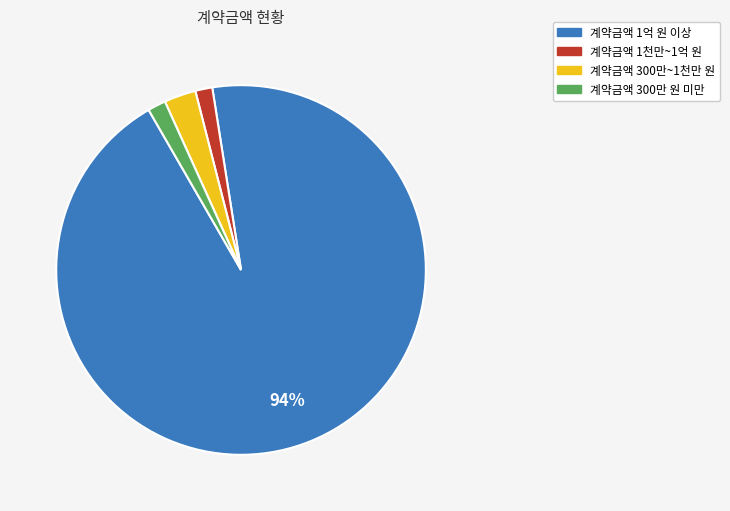

To the nearest percent, what is the difference between the largest and smallest slice percentages?

93%